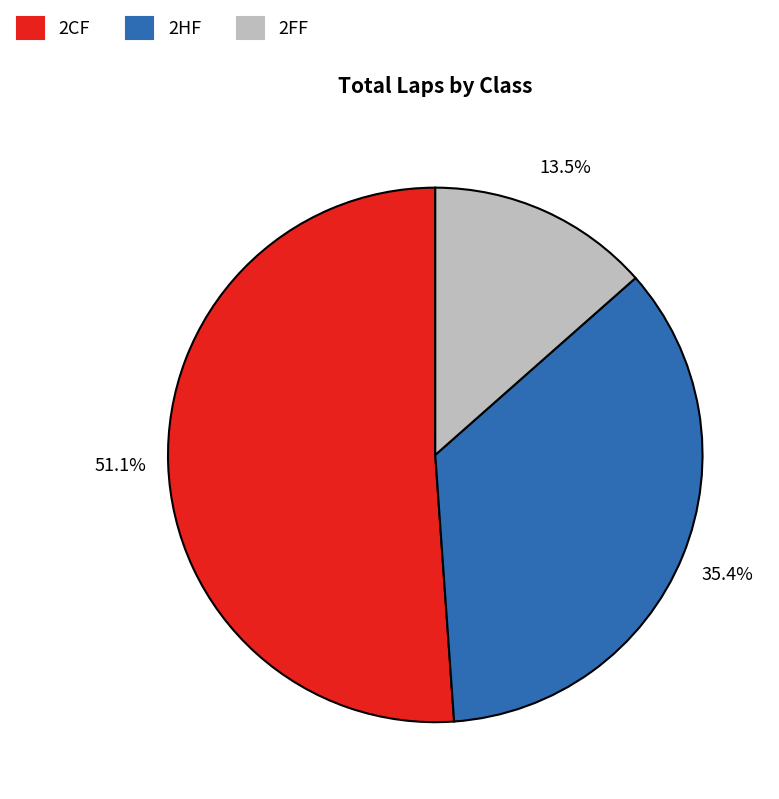

Which slice represents more than half of the pie?

2CF